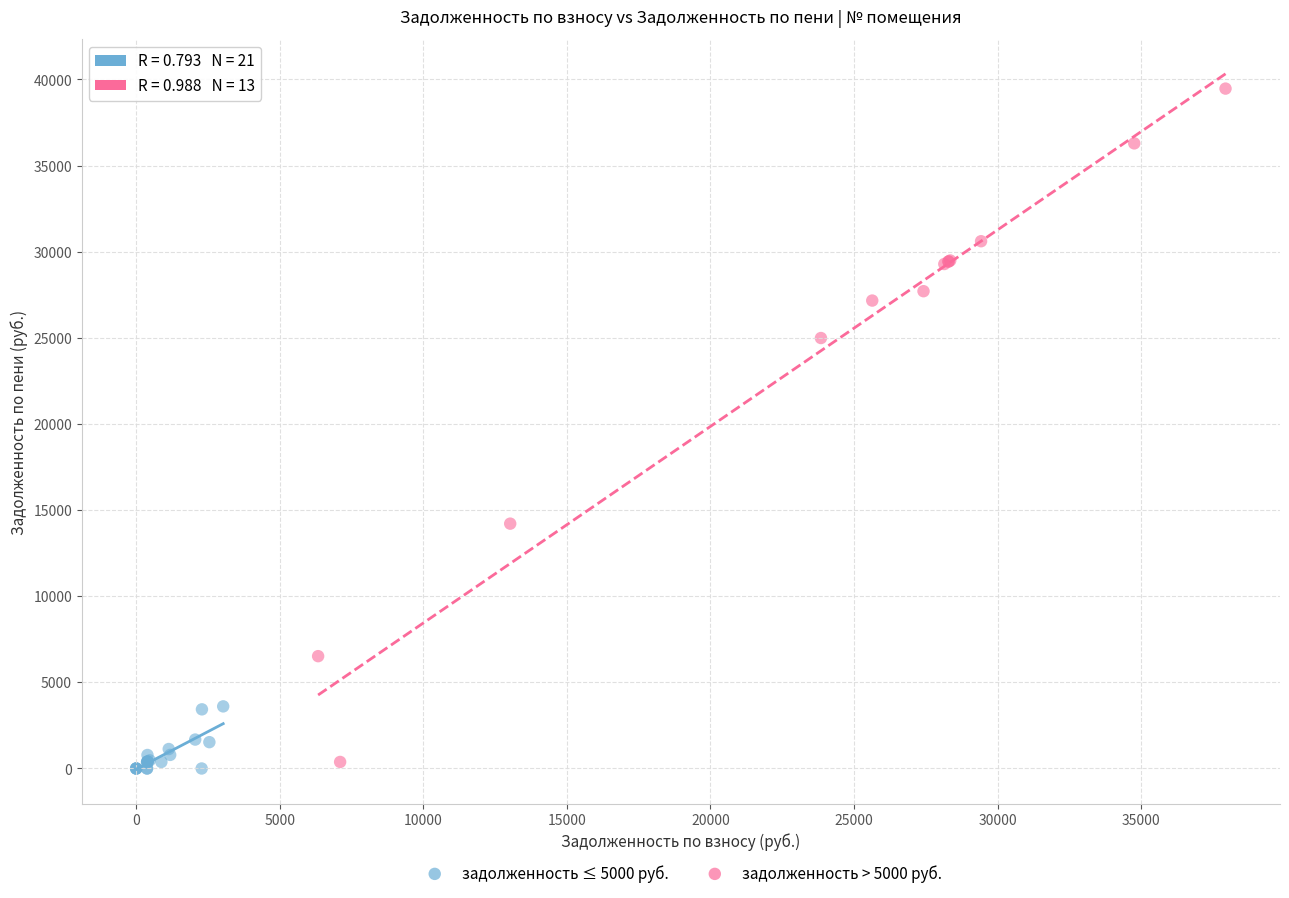

Which series reaches the maximum Y coordinate?

задолженность > 5000 руб.